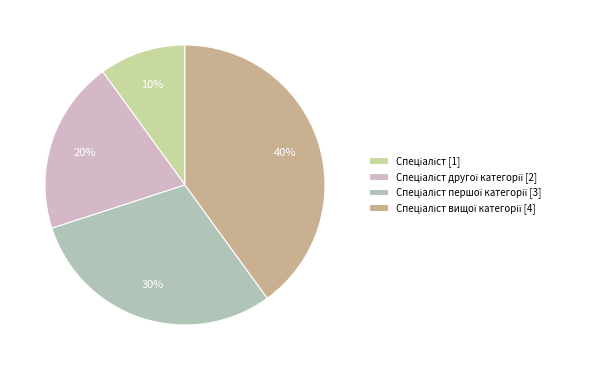

Count the number of slices in the pie.

4